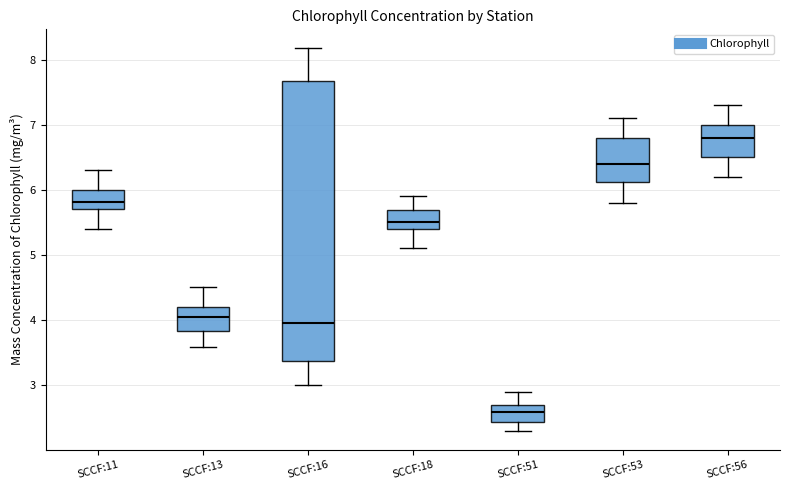

Reading left to right, read every box against the y-axis: the position of its median line, the range the box covers, and the ends of its whiskers. The values are not printed on the chart, so give them approximately, as read against the axis.

SCCF:11: median 5.8, box 5.7 to 6.0, whiskers 5.4 to 6.3
SCCF:13: median 4.1, box 3.8 to 4.2, whiskers 3.6 to 4.5
SCCF:16: median 4.0, box 3.4 to 7.7, whiskers 3.0 to 8.2
SCCF:18: median 5.5, box 5.4 to 5.7, whiskers 5.1 to 5.9
SCCF:51: median 2.6, box 2.4 to 2.7, whiskers 2.3 to 2.9
SCCF:53: median 6.4, box 6.1 to 6.8, whiskers 5.8 to 7.1
SCCF:56: median 6.8, box 6.5 to 7.0, whiskers 6.2 to 7.3